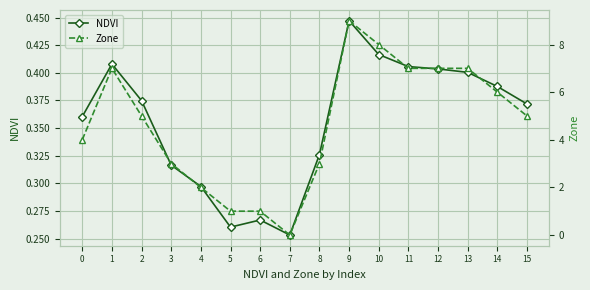

After their last crossing, which series has the higher values: NDVI or Zone?

Zone